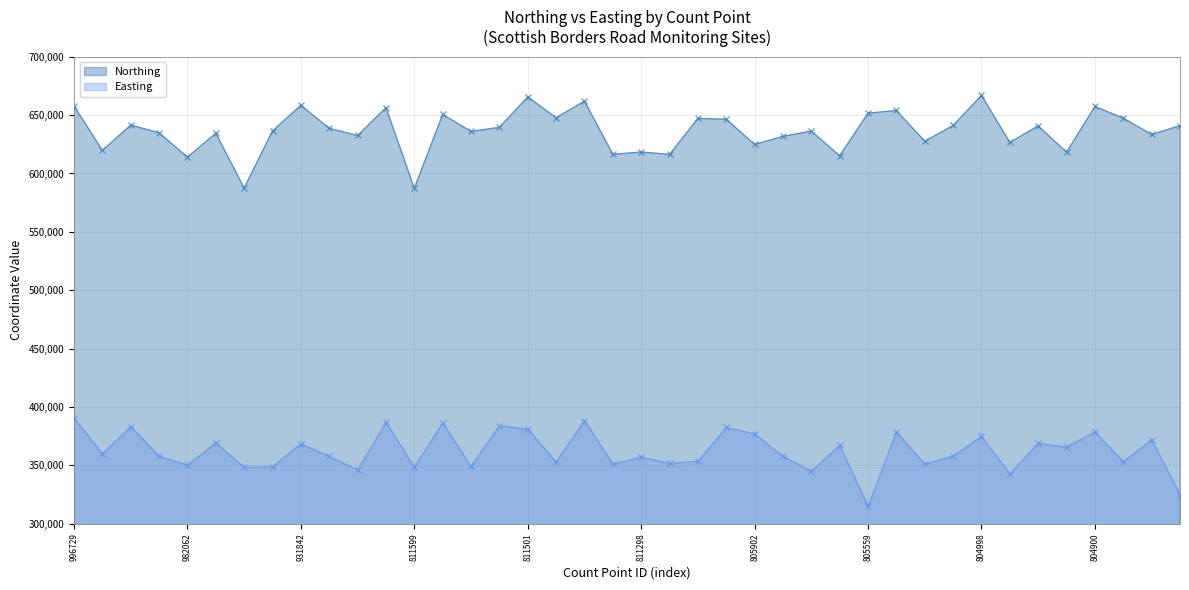

Which series has the widest spread of values?

Northing